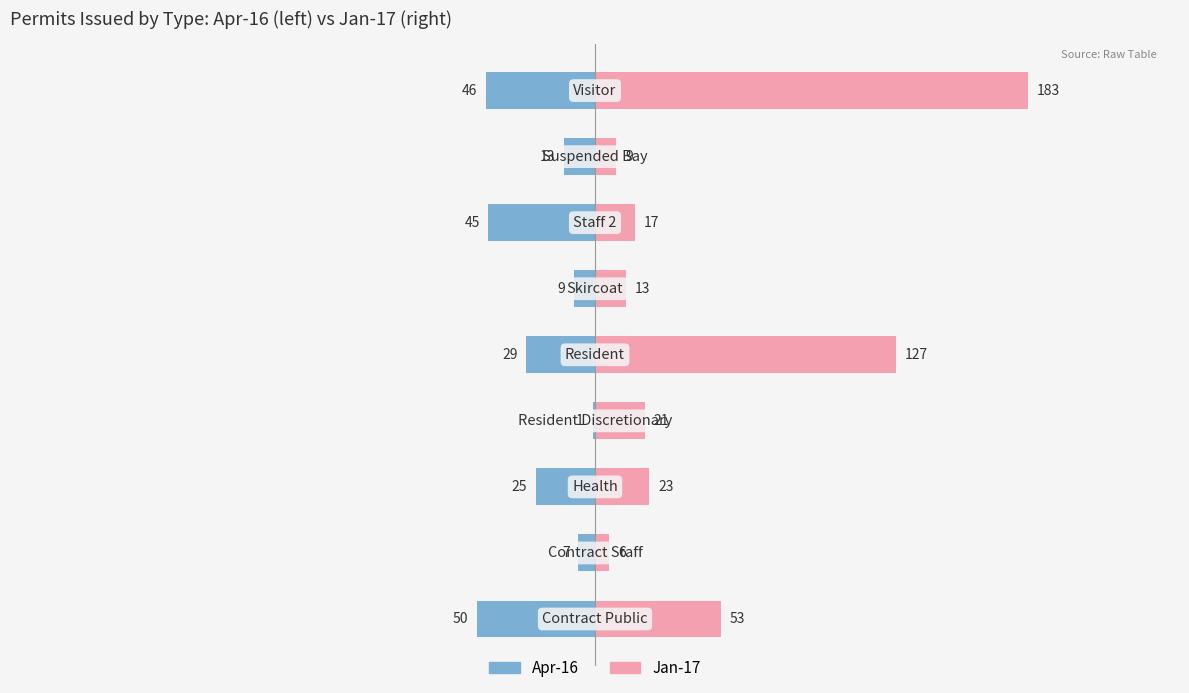

Which series has the widest spread of values?

Jan-17